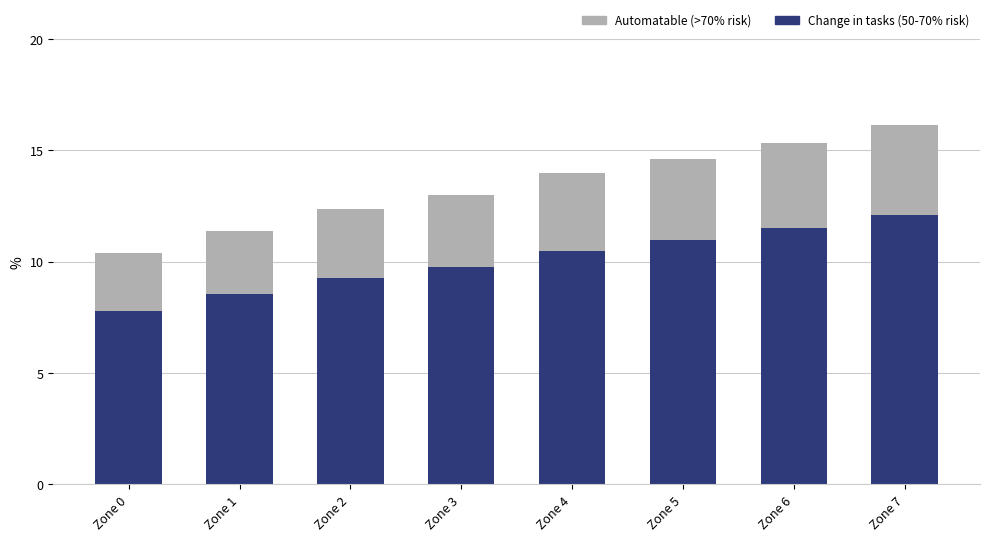

What is the total value across all series at Zone 6?

15.3